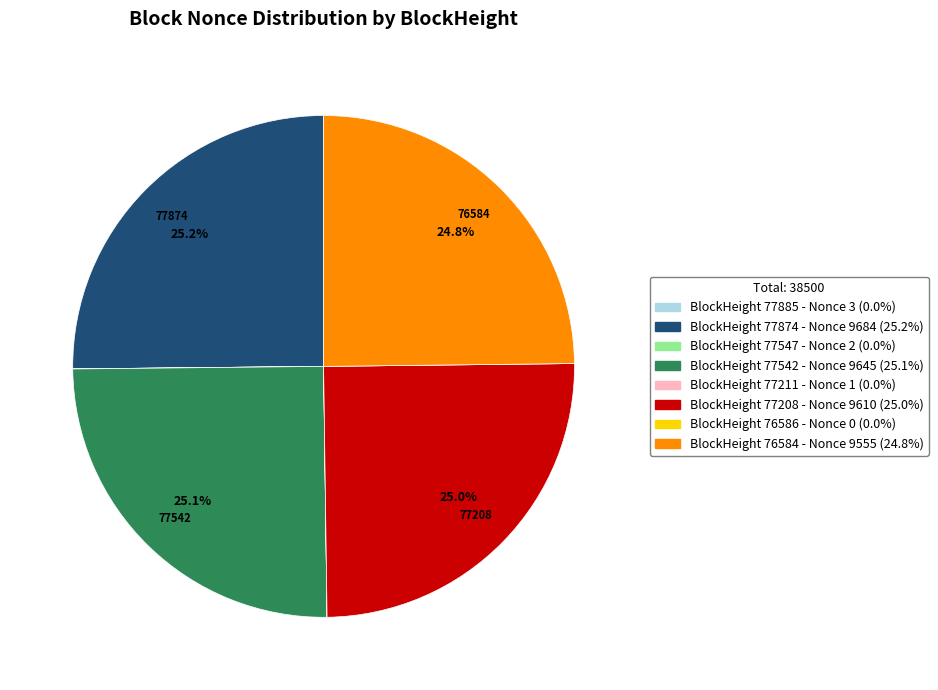

To the nearest percent, what is the average slice percentage?

12%